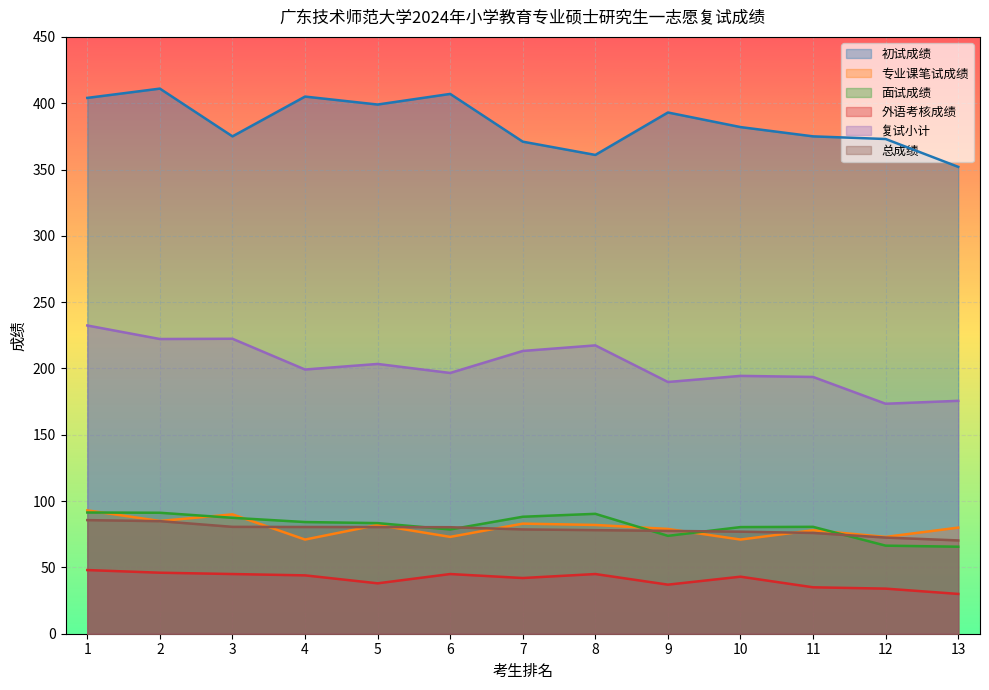

How many interior local valleys does the 初试成绩 series have?

3